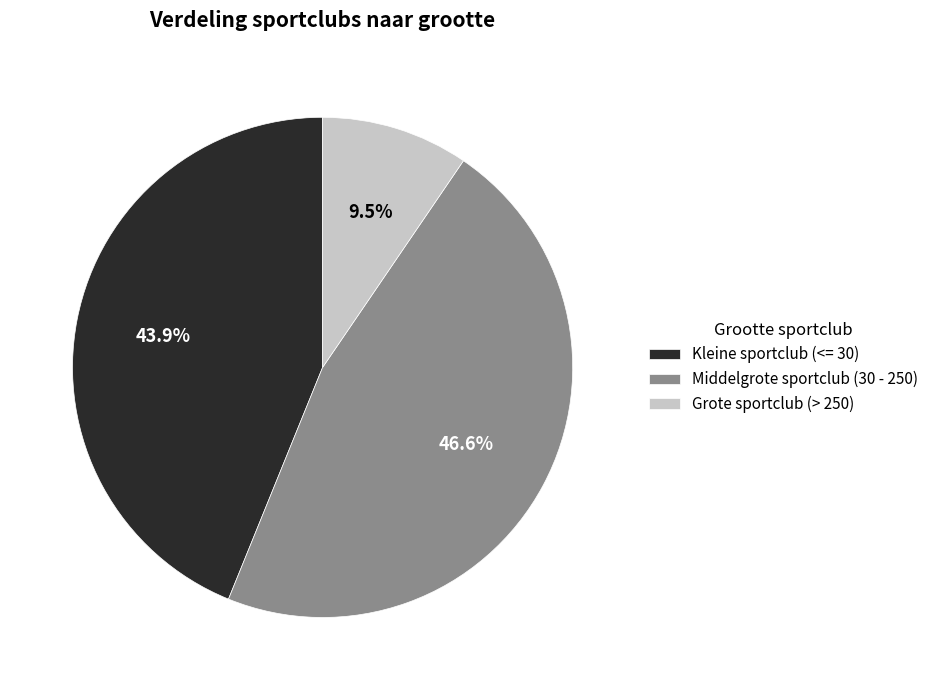

To the nearest percent, what percentage of the pie is Middelgrote sportclub (30 - 250)?

47%